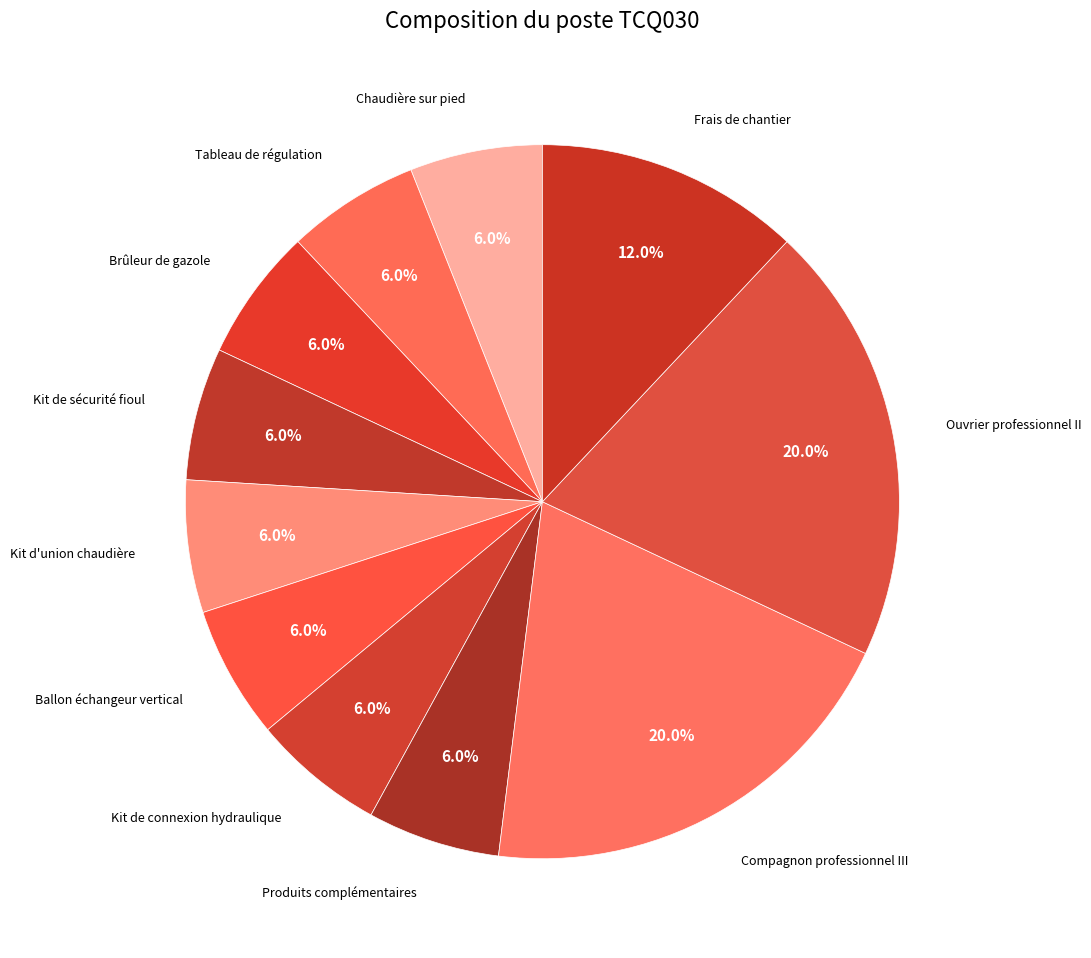

Count the number of slices in the pie.

11